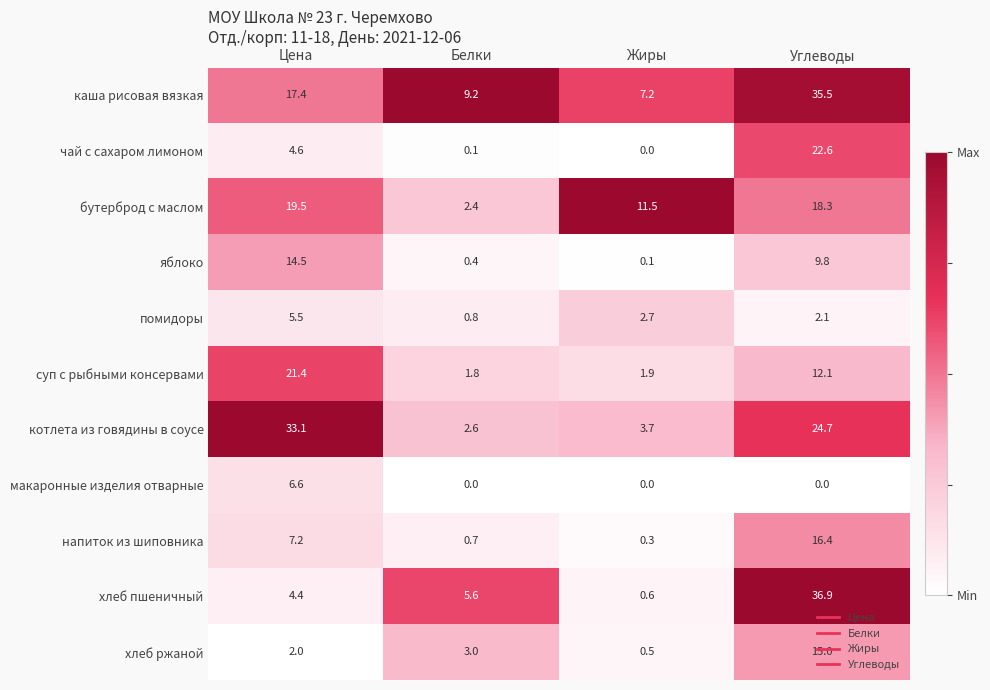

Between Жиры and Углеводы, which series saw the biggest shift?

хлеб пшеничный